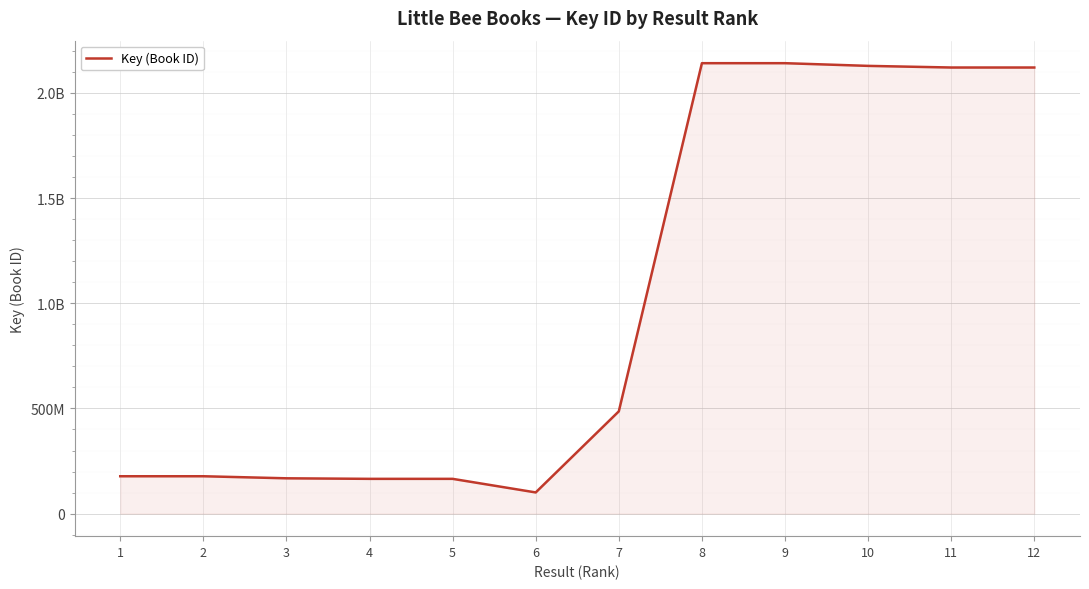

Reading left to right, transcribe all the data shown in this chart.

1=177716270	2=177716309	3=167938793	4=165343574	5=165343751	6=100768519	7=486167829	8=2140933881	9=2140933635	10=2128141638	11=2120384949	12=2120384791